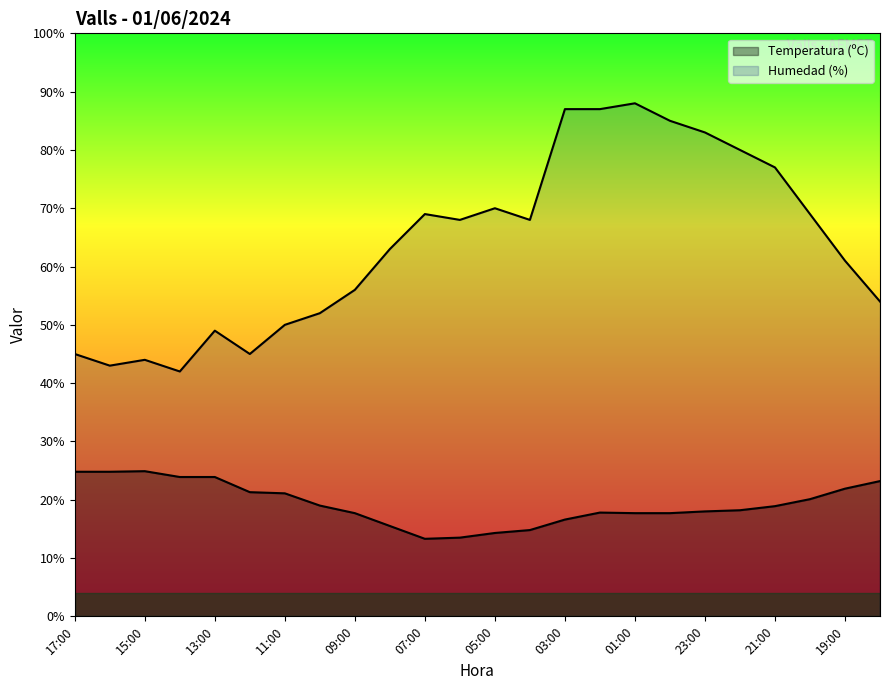

What is the label of the 18th point from the left?

00:00